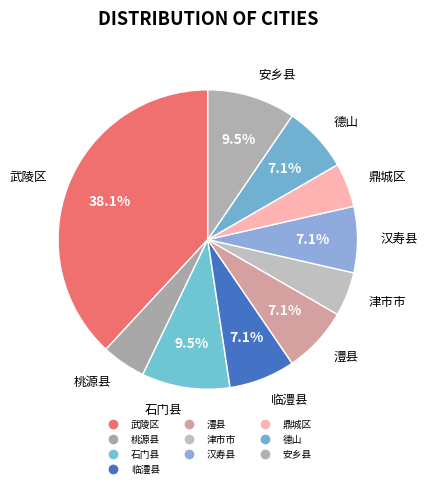

How many slices are in this pie chart?

10